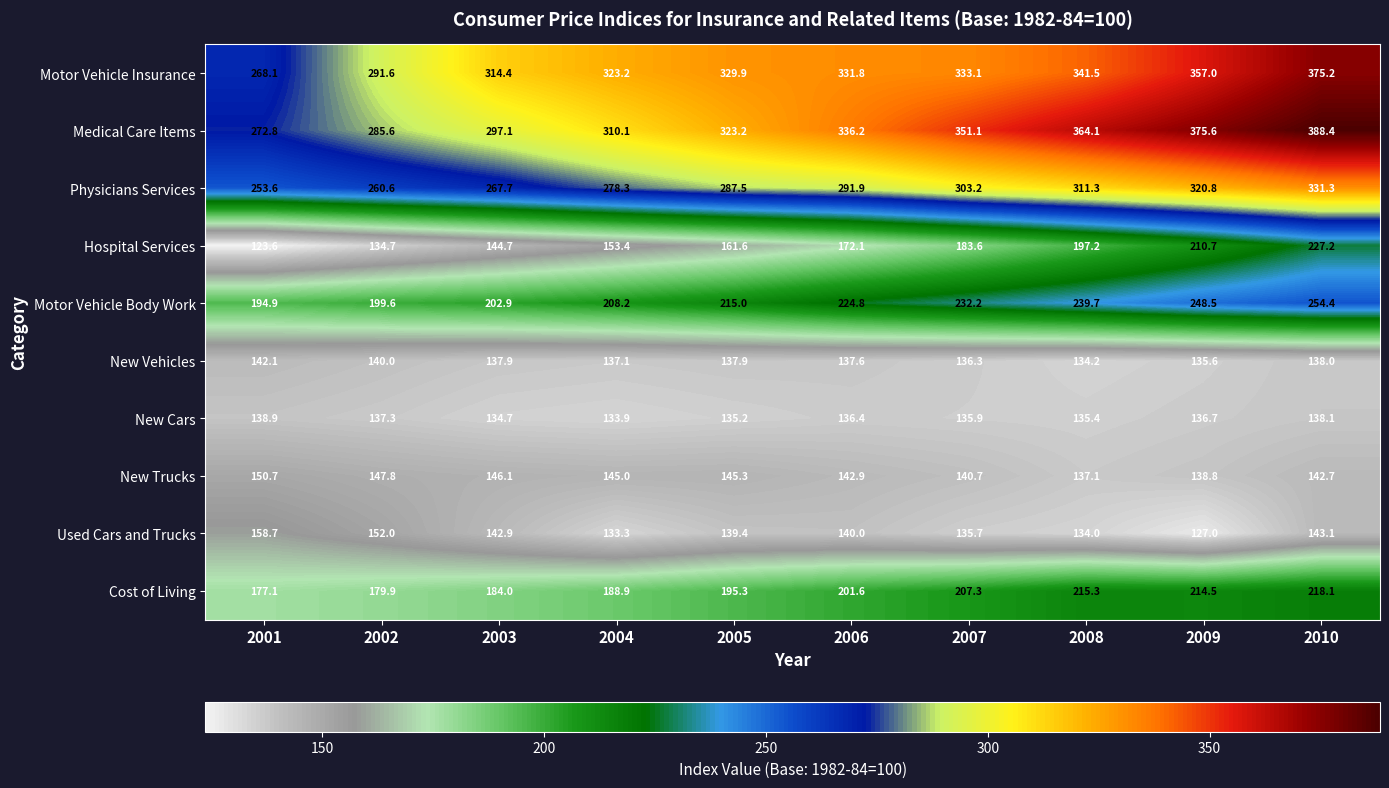

At how many categories does at least one series exceed 285?

9